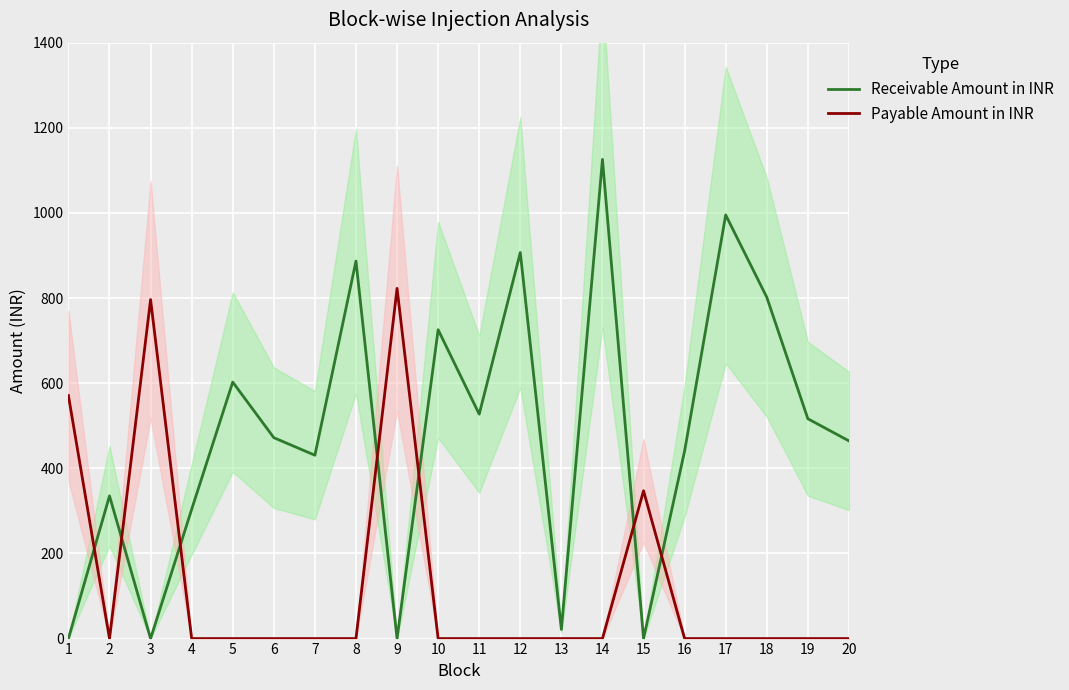

Is the value of Receivable Amount in INR at 11 greater than the value of Payable Amount in INR at 18?

Yes